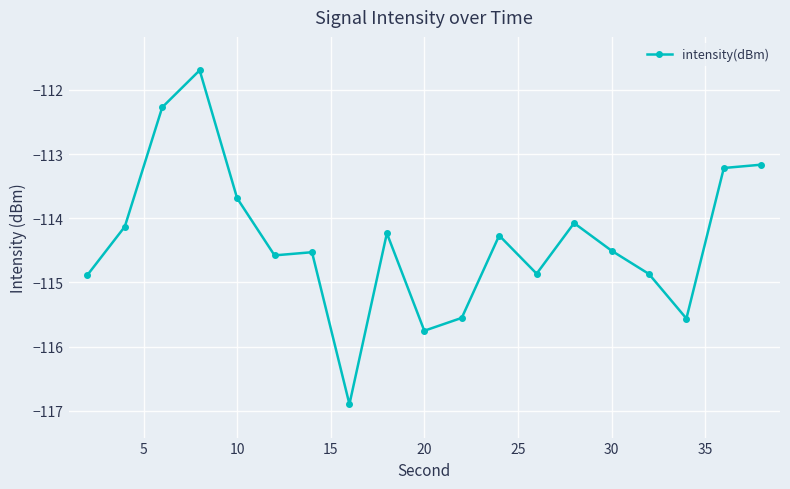

What is the maximum value shown in the chart?

-111.7